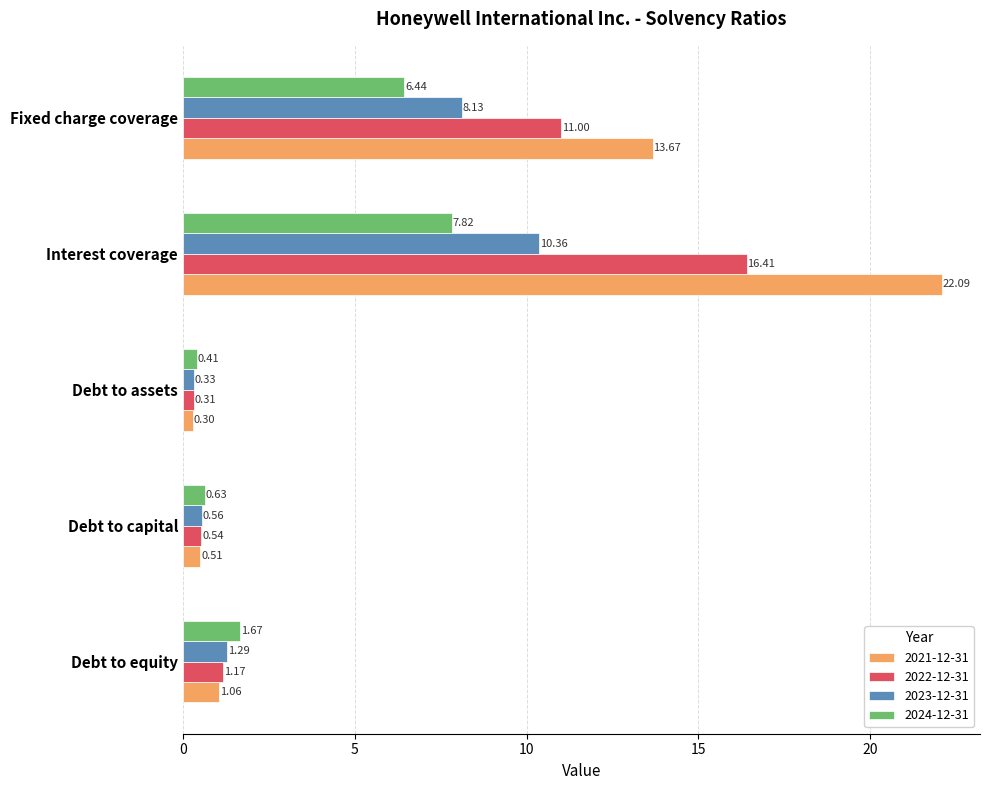

What is the average value of the 2024-12-31 series?

3.4